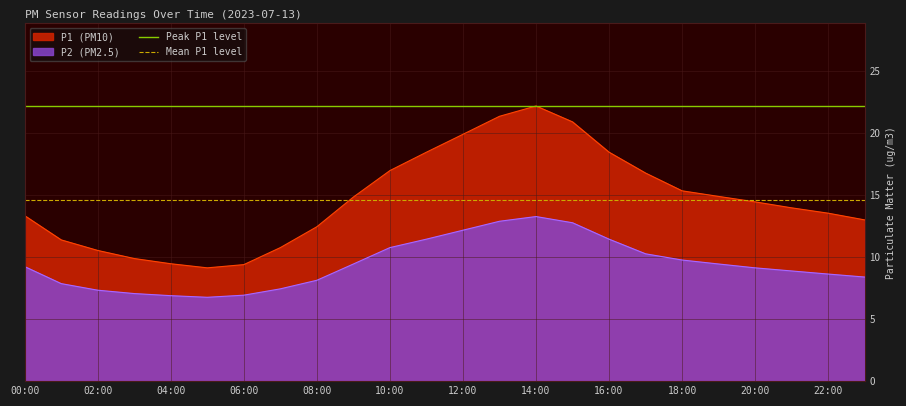

What is the sum of the Peak P1 level values at 00:00 and 02:00?

44.3